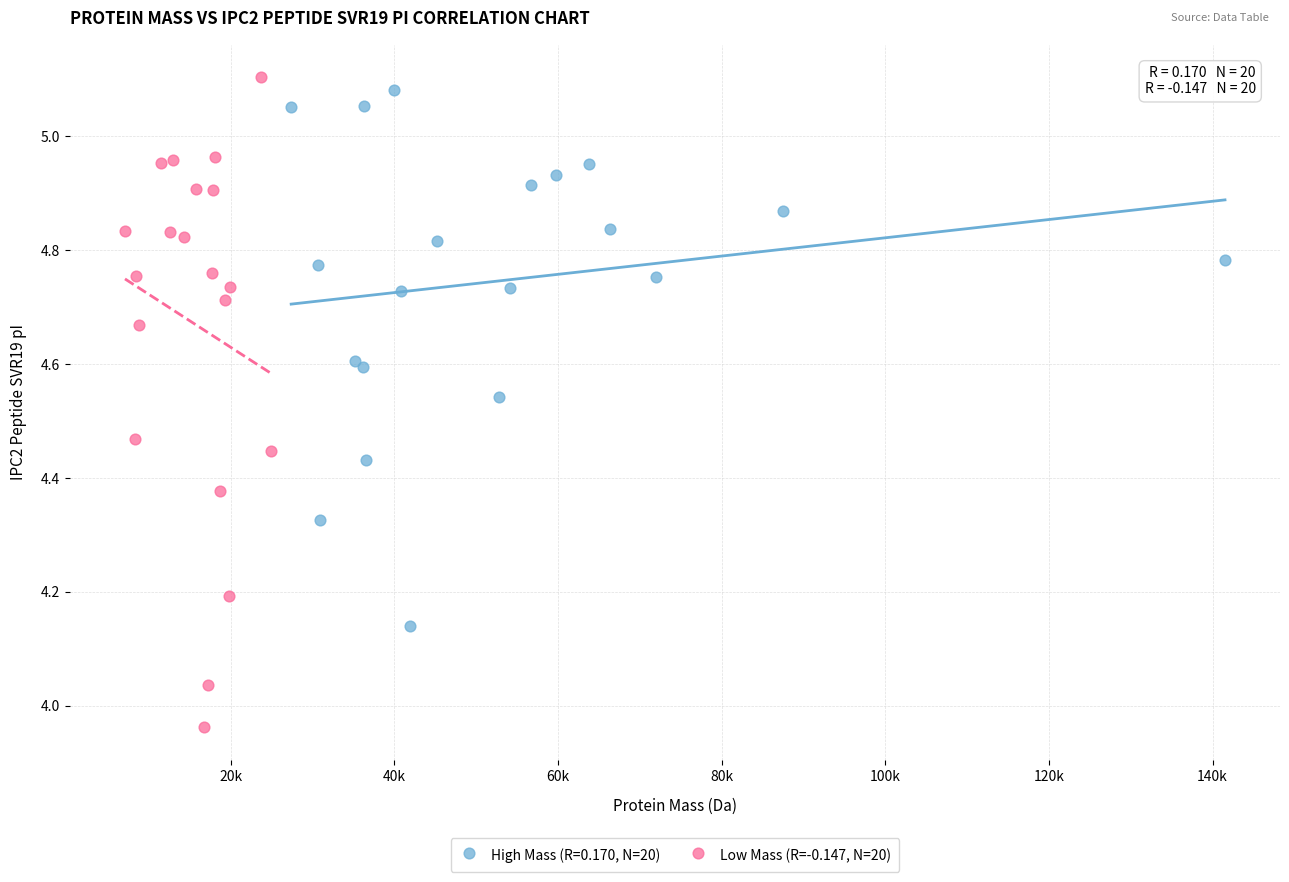

Which series has the widest spread of Y values?

Low Mass (R=-0.147, N=20)